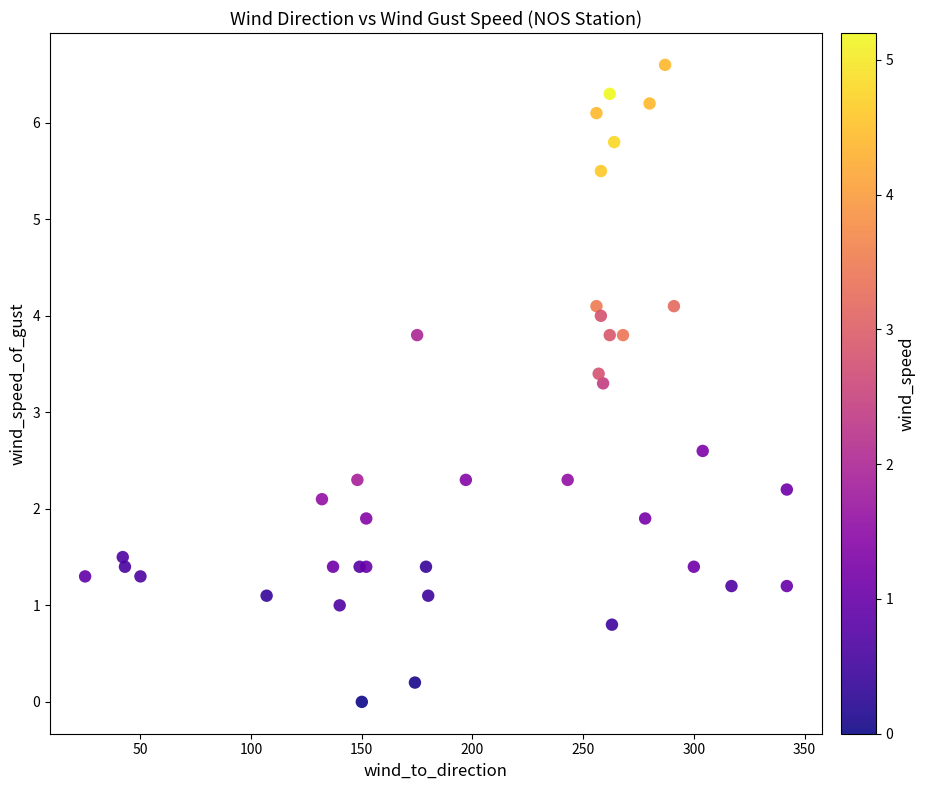

What Y value in the scatter plot is closest to 3?

3.3